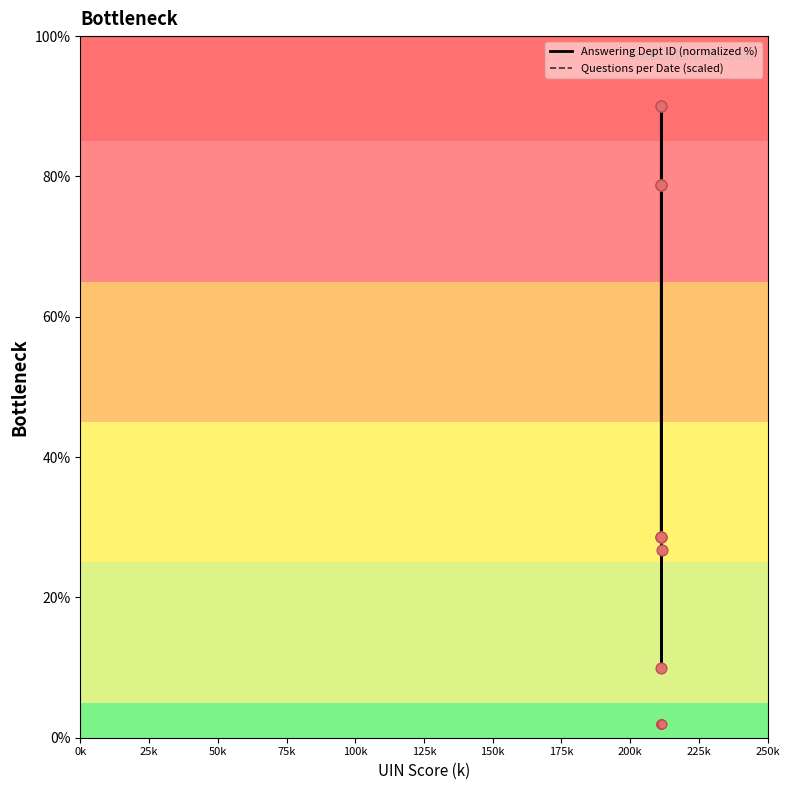

Which series has the widest spread of values?

Answering Dept ID (normalized %)